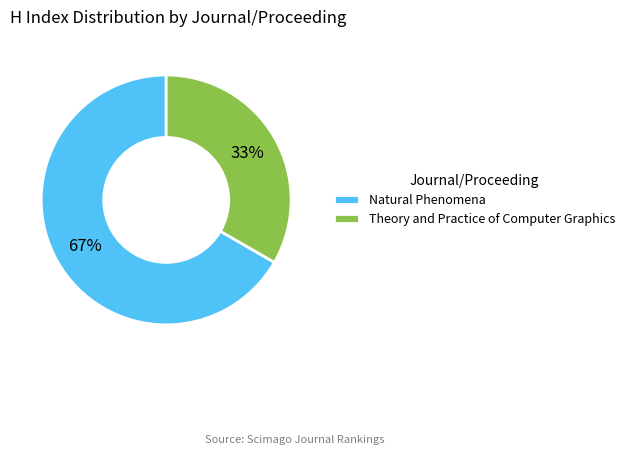

Rank the categories by value from highest to lowest.

Natural Phenomena, Theory and Practice of Computer Graphics